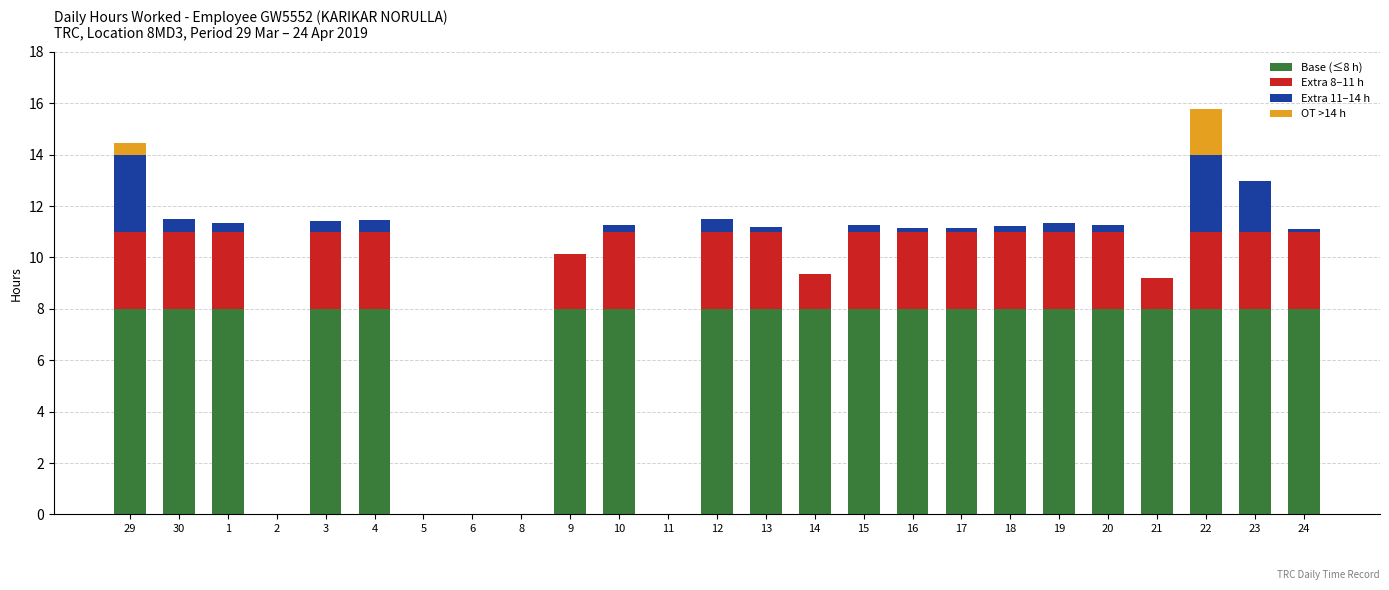

What are all the series names shown in the legend?

Base (≤8 h), Extra 8–11 h, Extra 11–14 h, OT >14 h